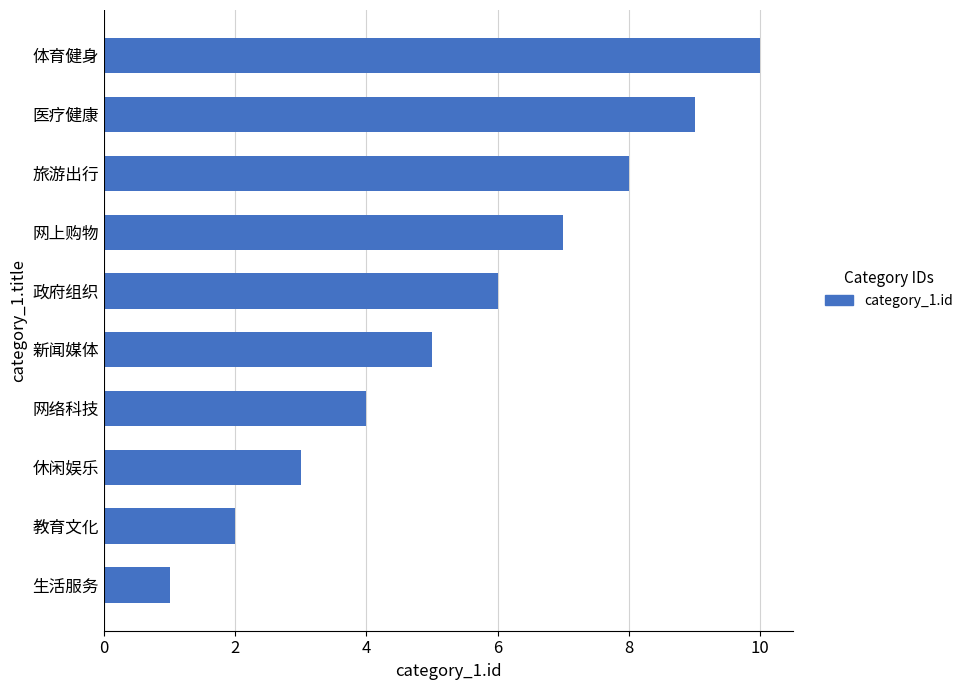

Which has a higher value, 生活服务 or 旅游出行?

旅游出行